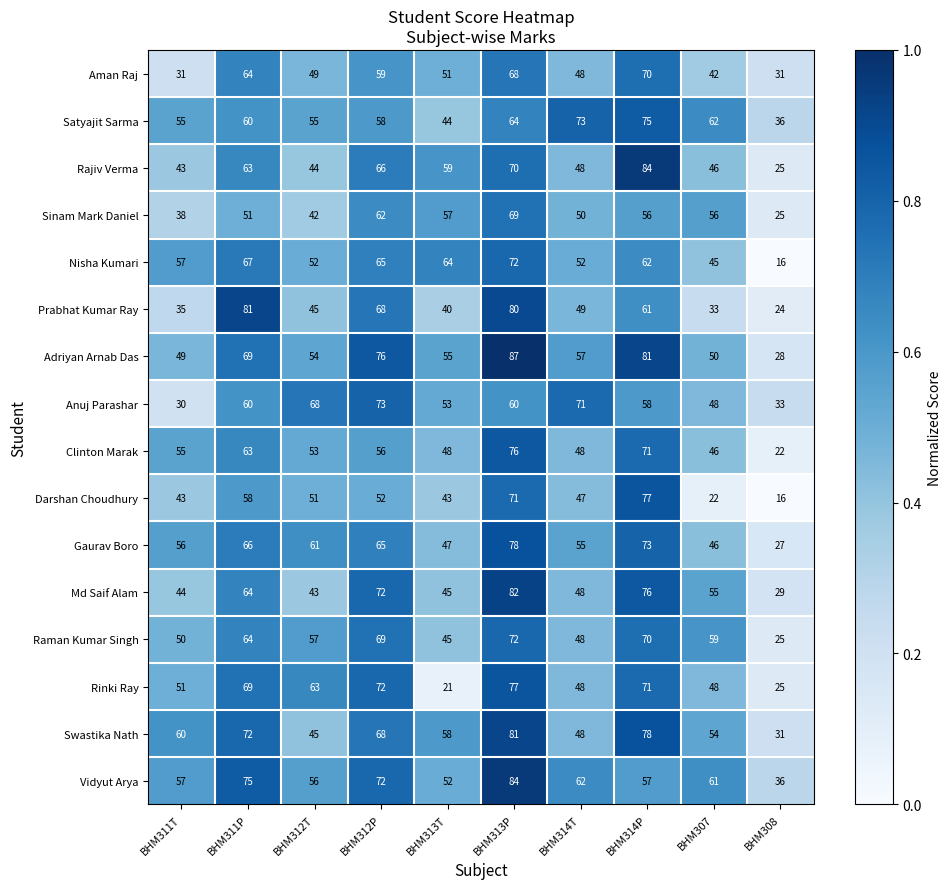

The value of Gaurav Boro at BHM307 is 81. True or false?

False